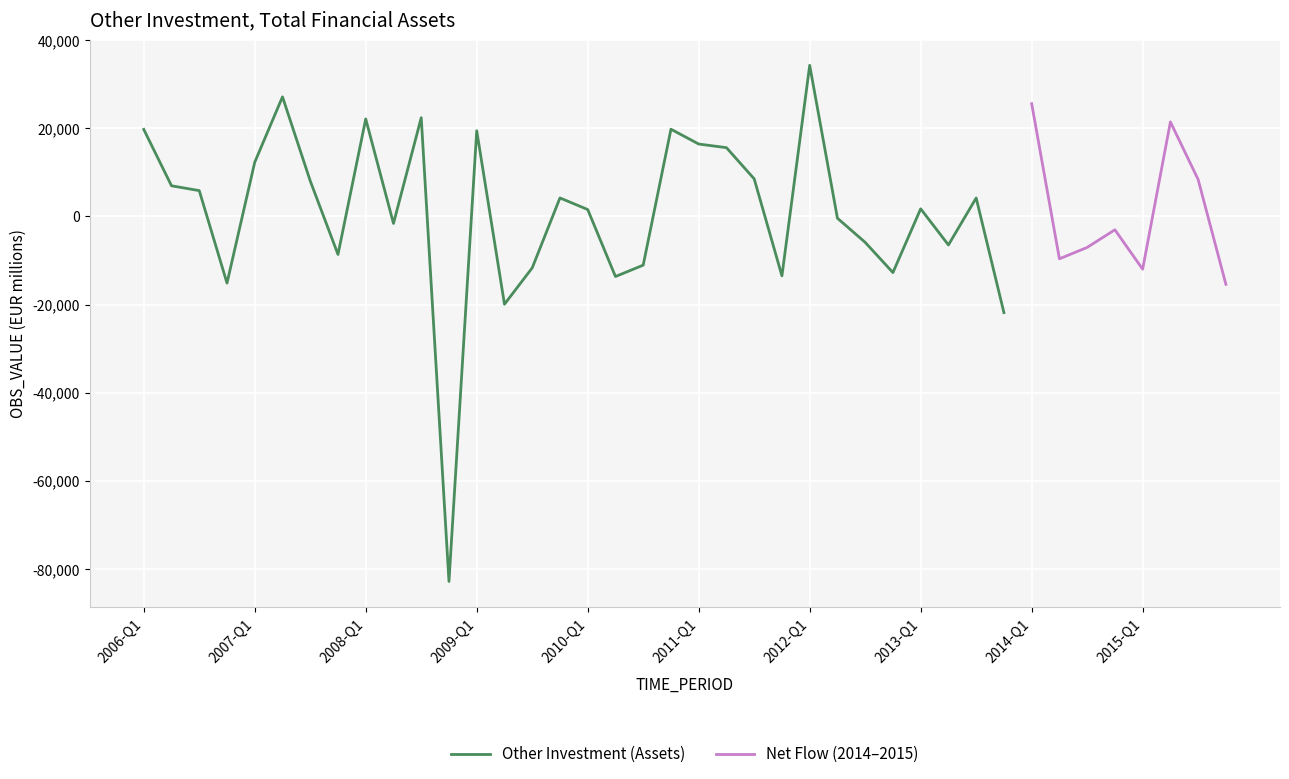

At which label is the value closest to -24280?

2013-Q4